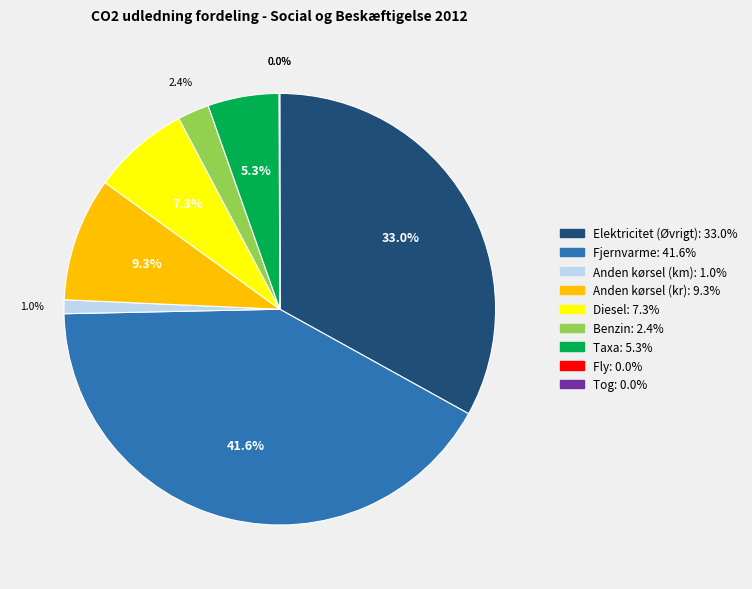

Is there a majority slice in this chart?

No